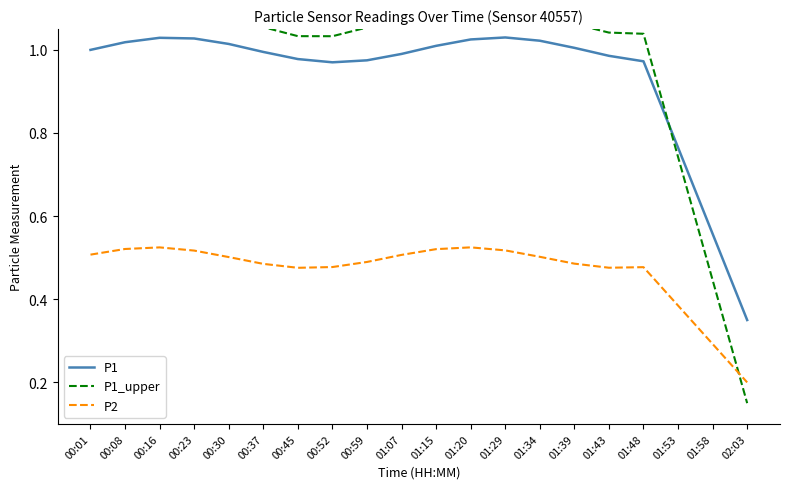

True or false: P1 has a value of 1.0 at 01:29.

True